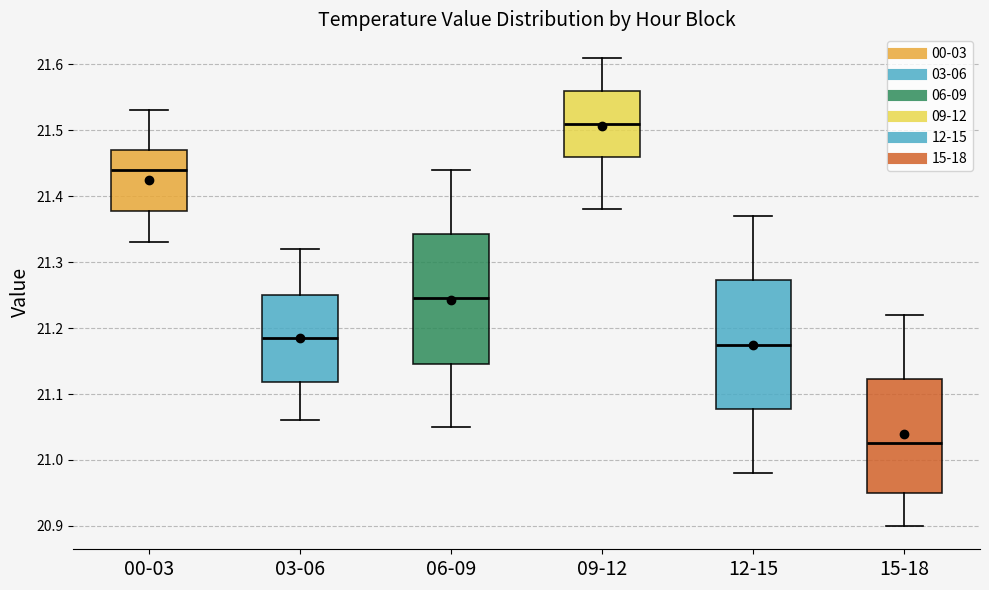

Where does the upper whisker of the box for 12-15 end on the y-axis? The values are not printed on the chart, so give them approximately, as read against the axis.

21.37